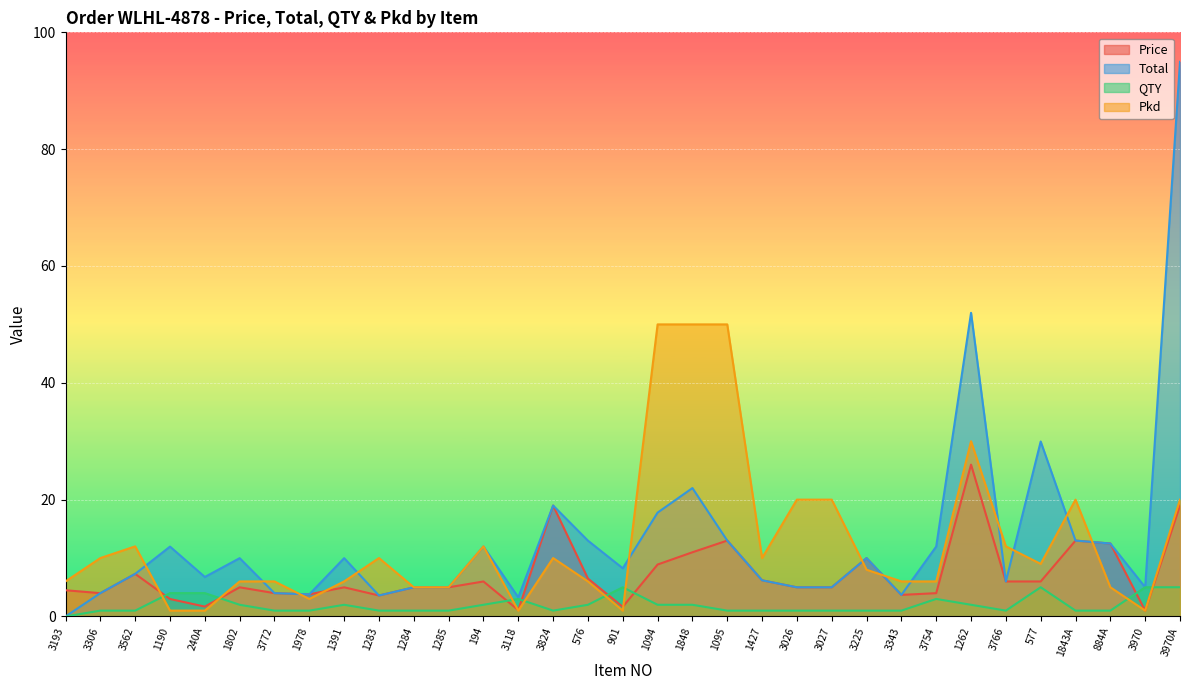

What is the difference between the highest and lowest values at 3306?

9.0